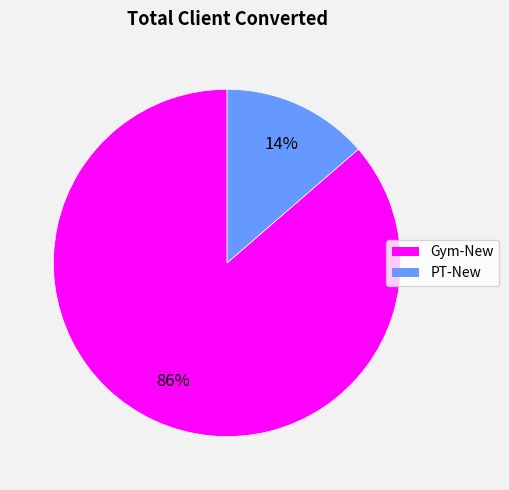

What is the smallest slice in the pie chart?

PT-New